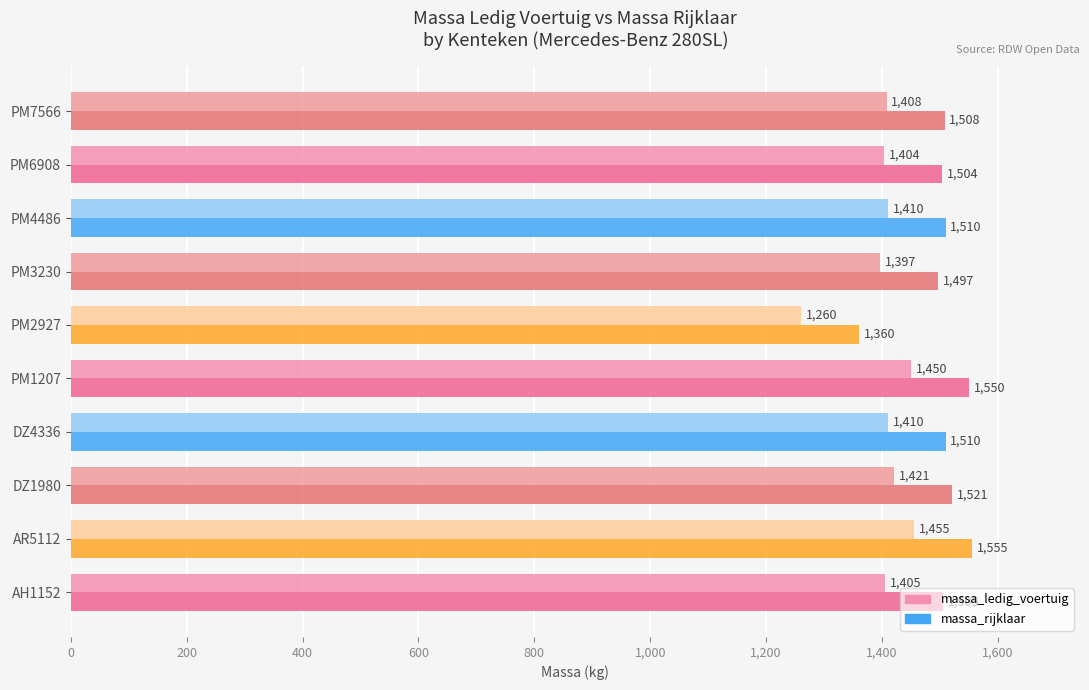

What is the difference between the massa_ledig_voertuig values at PM1207 and PM2927?

190